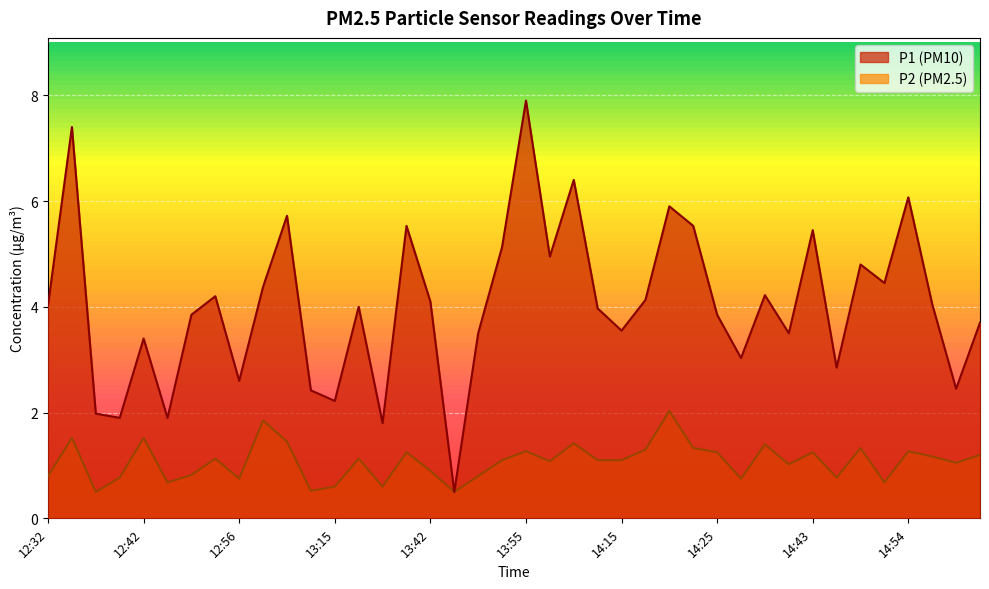

What are all the series names shown in the legend?

P1, P2